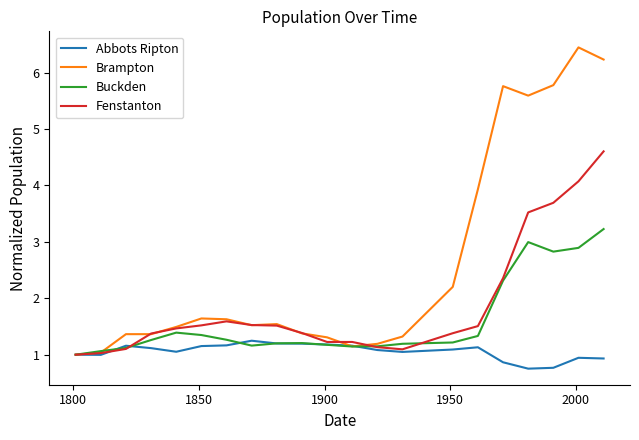

Which series has the widest spread of values?

Brampton